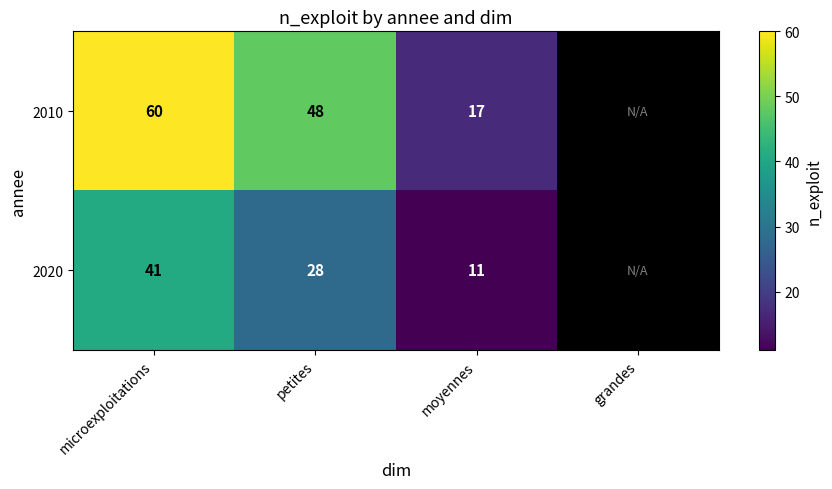

What is the difference between the 2020 values at moyennes and microexploitations?

30